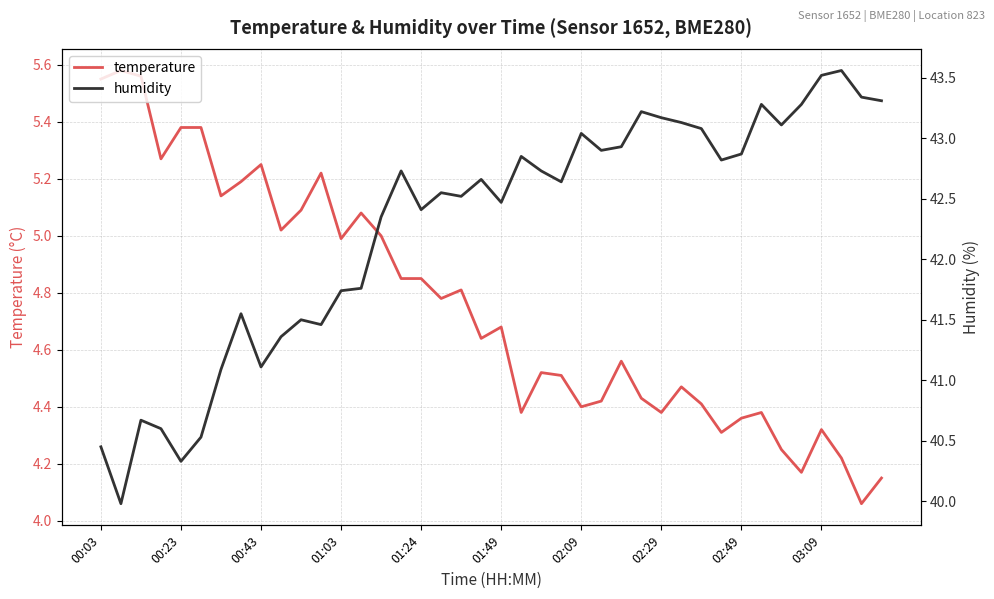

What are all the series names shown in the legend?

temperature, humidity